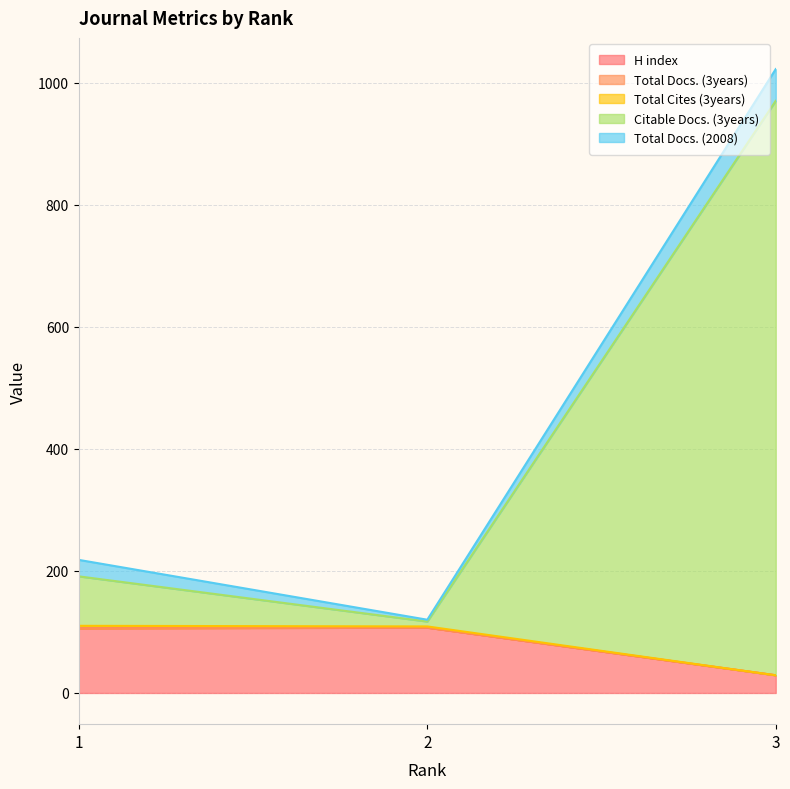

Which category has the lowest value in the Total Docs. (3years) series?

1